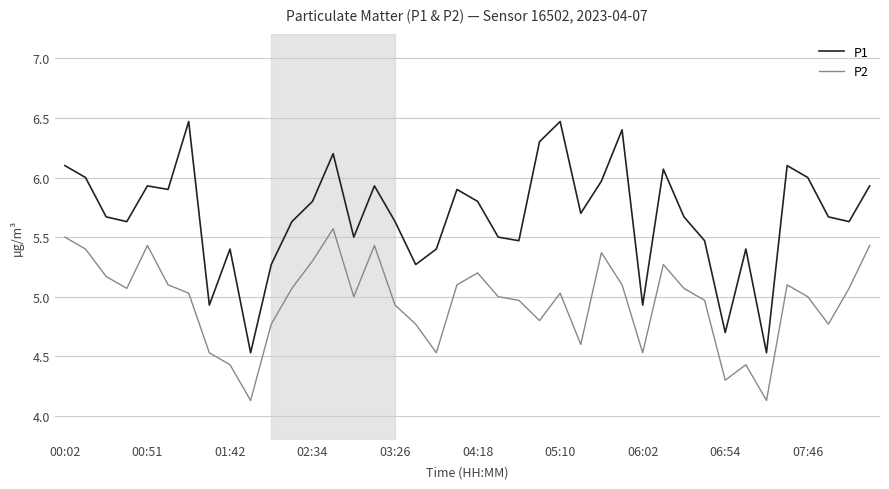

What is the difference between the maximum and minimum values in the P1 series?

1.9